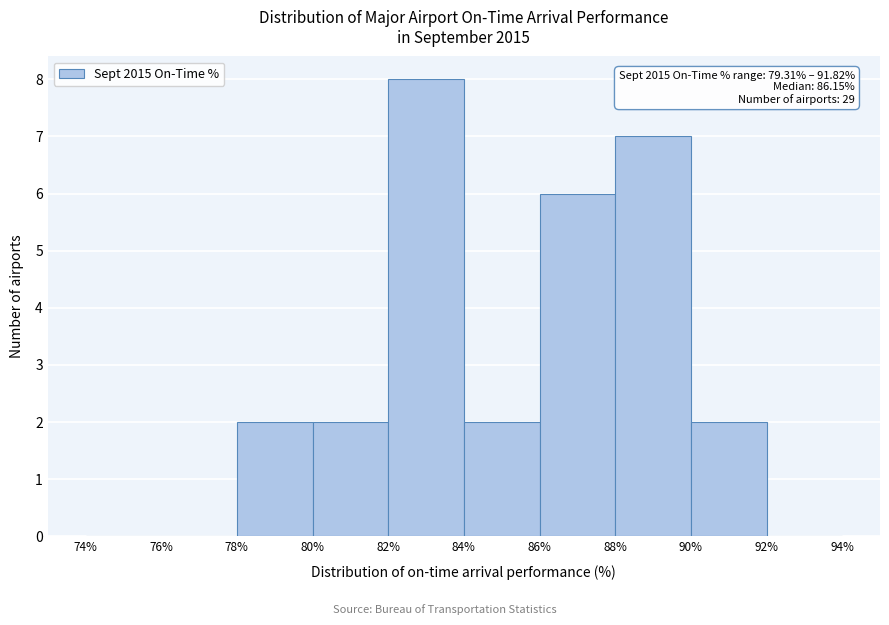

Which range on the x-axis has the tallest bar?

82% to 84%